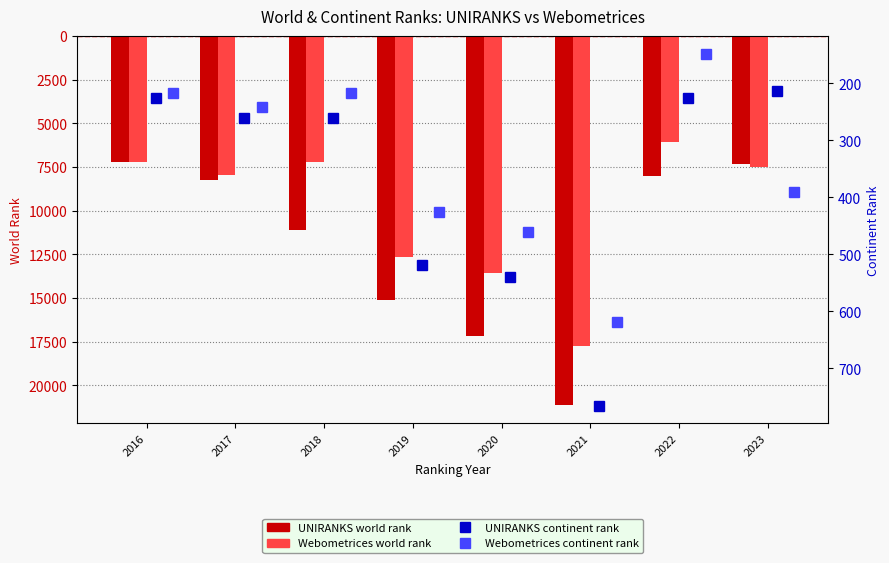

Are the bars grouped side by side (vs. stacked)?

Yes